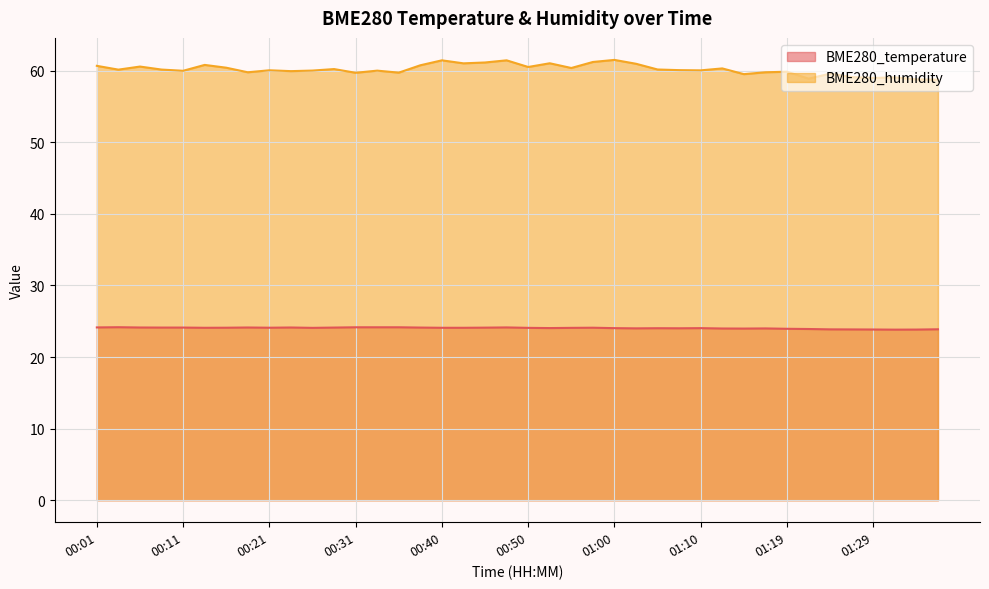

What is the highest value of the BME280_temperature series?

24.2